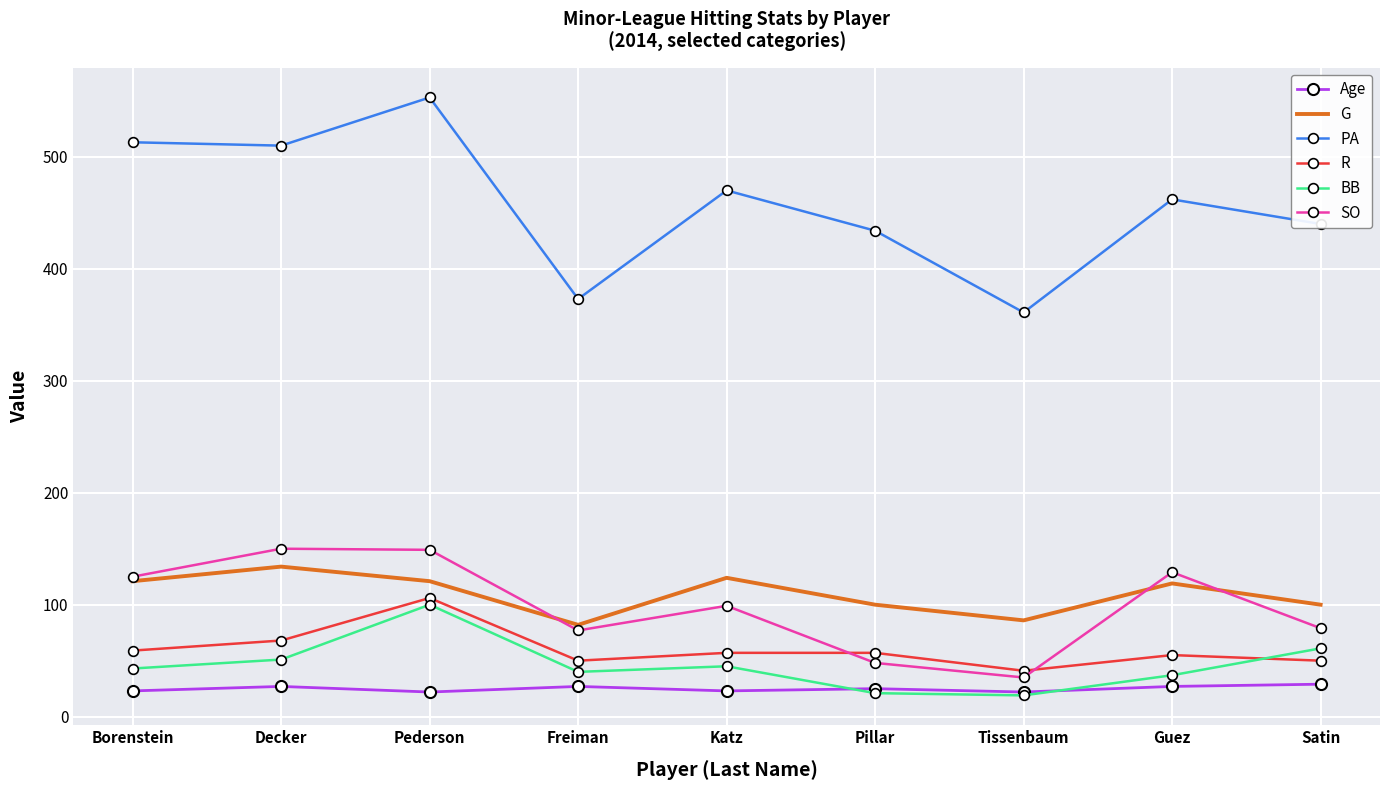

Which series has the largest range (max minus min)?

PA